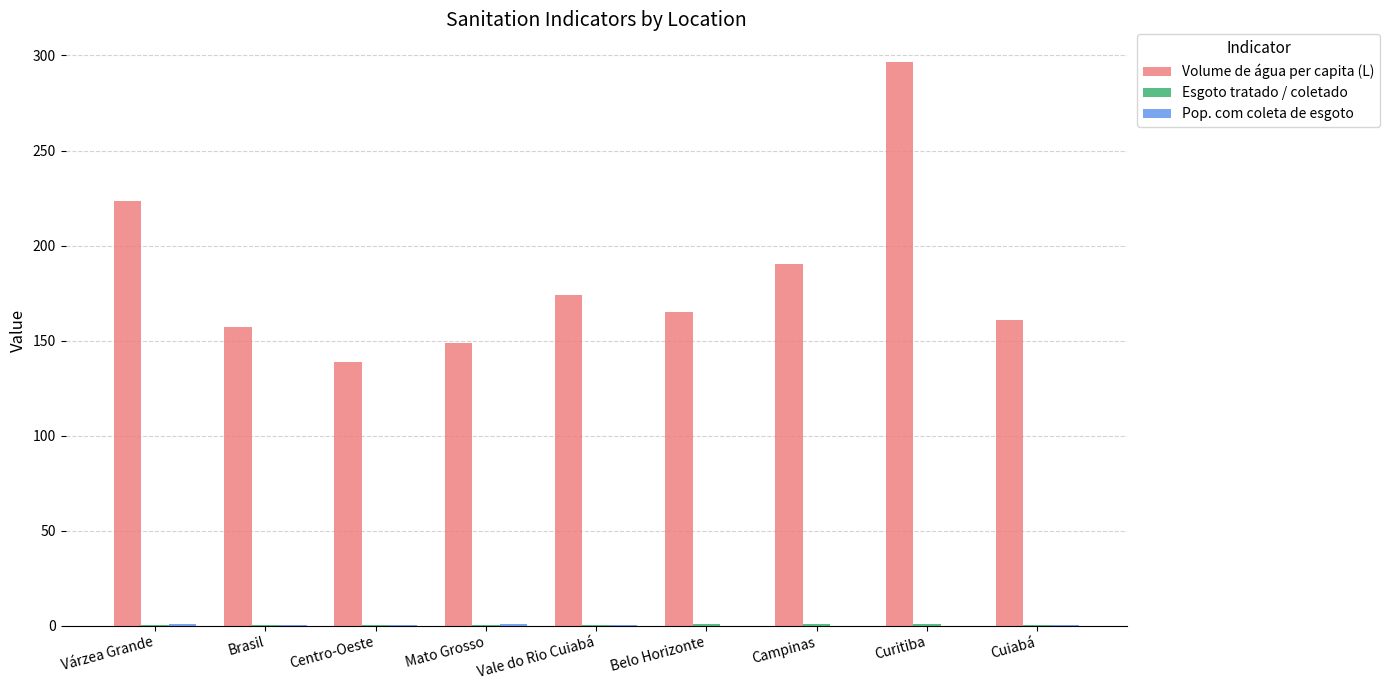

Between Mato Grosso and Vale do Rio Cuiabá, which series saw the biggest shift?

Volume de água per capita (L)